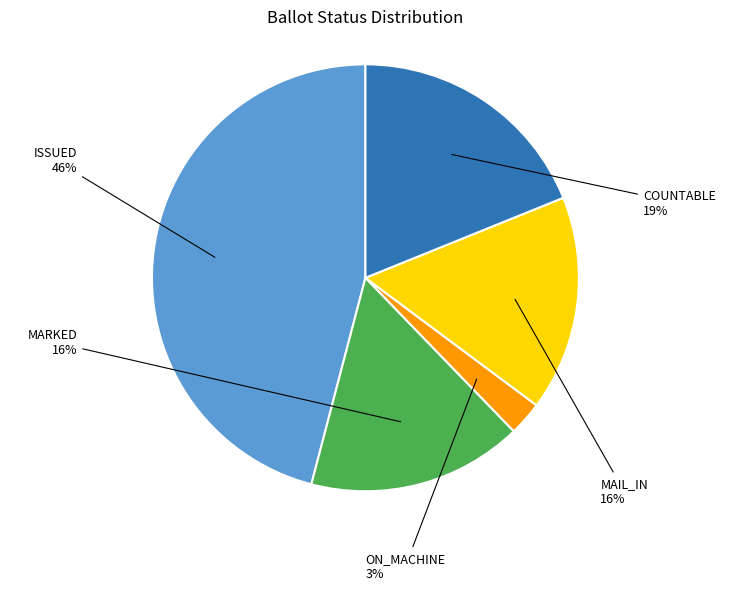

Which has a higher value, MARKED or COUNTABLE?

COUNTABLE